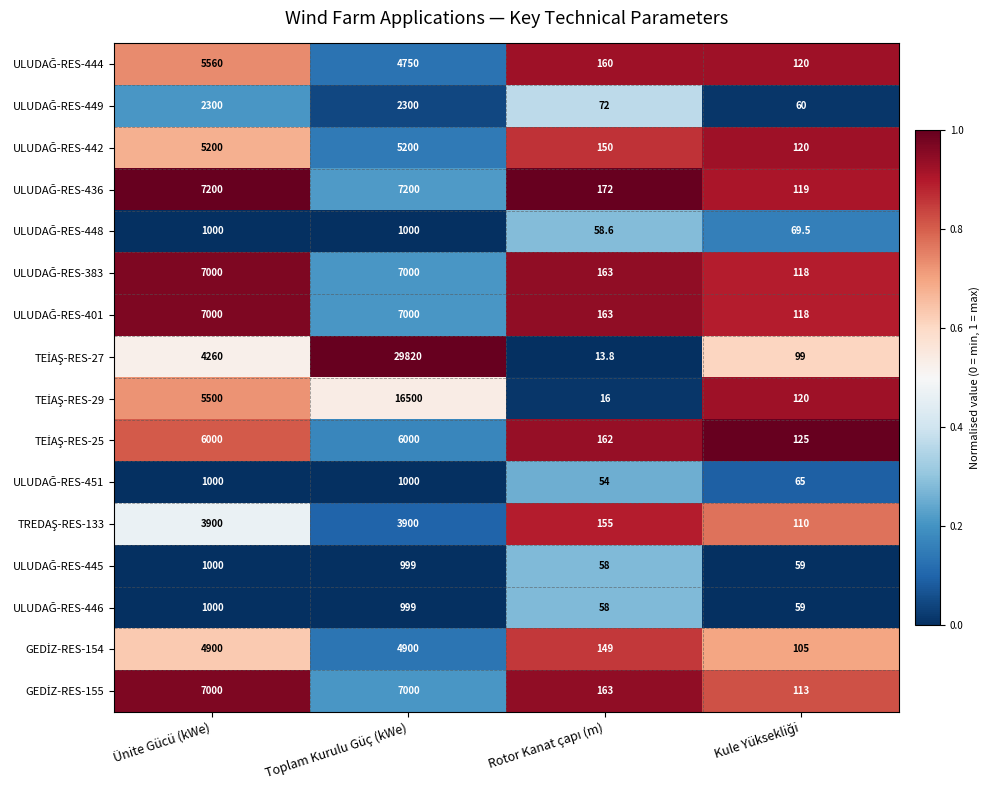

What is the total value across all series at Toplam Kurulu Güç (kWe)?

105568.0